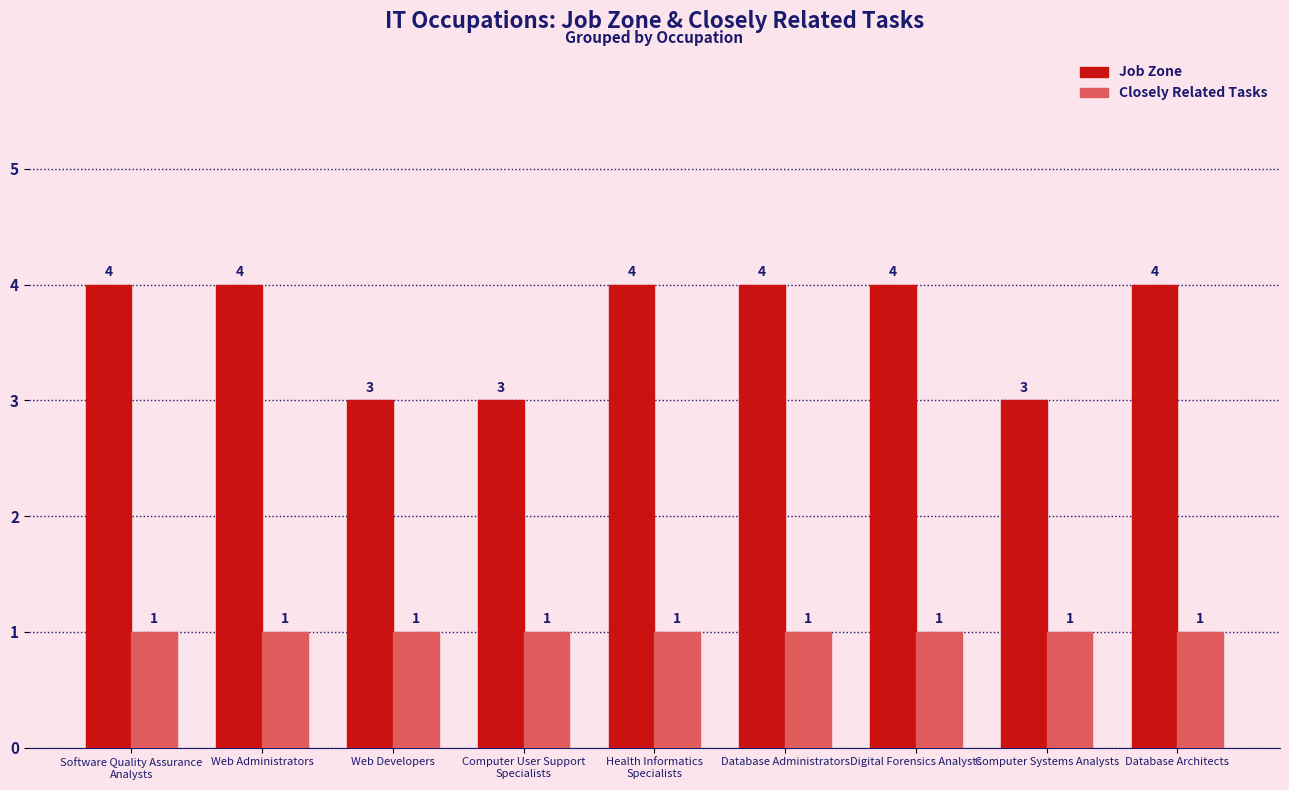

What is the sum of all Job Zone values?

33